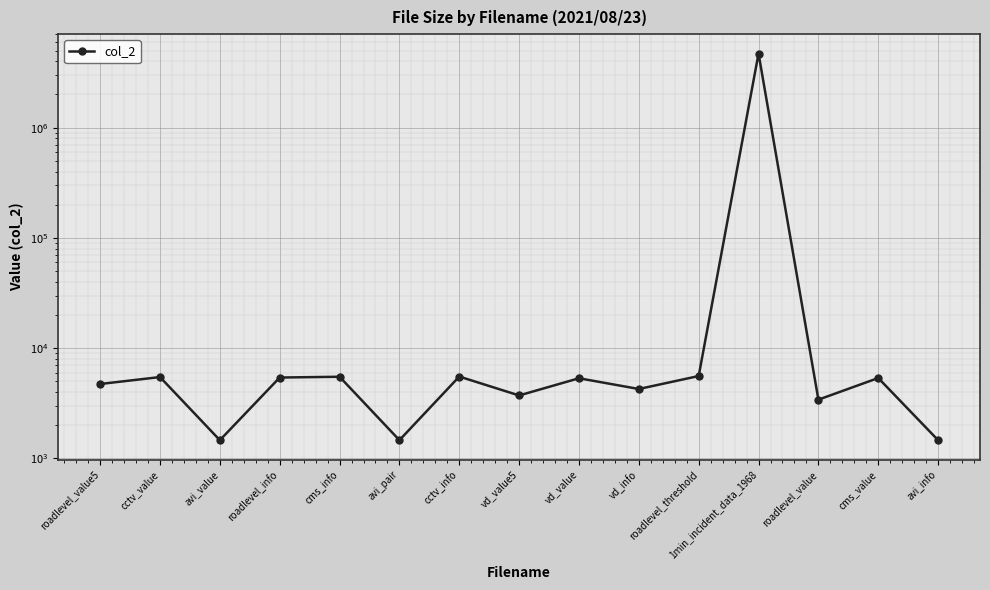

Reading right to left, extract all data points from this chart.

avi_info=1466	cms_value=5368	roadlevel_value=3416	1min_incident_data_1968=4703223	roadlevel_threshold=5595	vd_info=4268	vd_value=5341	vd_value5=3729	cctv_info=5533	avi_pair=1466	cms_info=5511	roadlevel_info=5421	avi_value=1466	cctv_value=5476	roadlevel_value5=4737